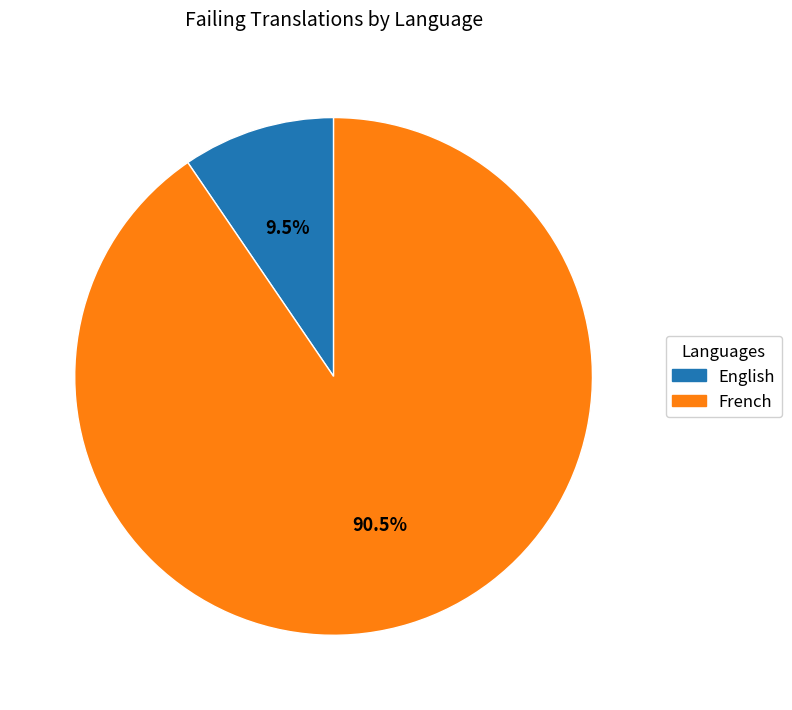

Which slice is the smallest?

English